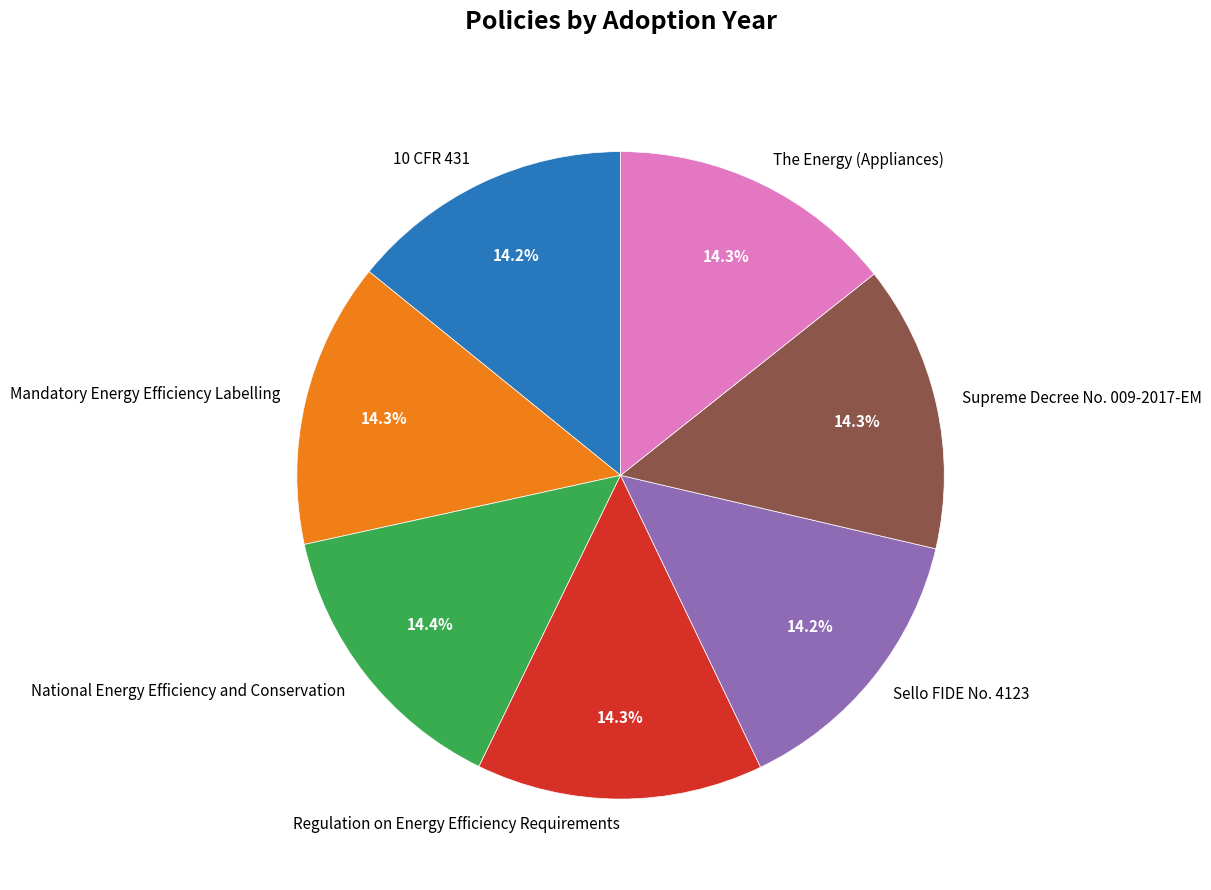

To the nearest percent, what is the combined percentage of The Energy (Appliances) and National Energy Efficiency and Conservation?

29%